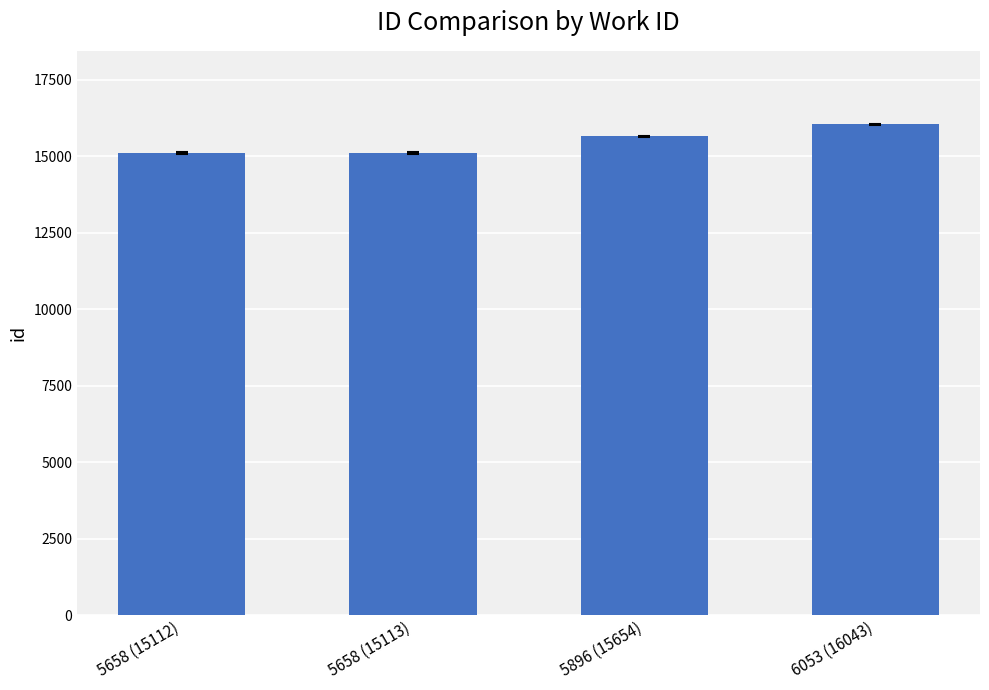

Is it true that the value at 6053 (16043) is 5454?

False